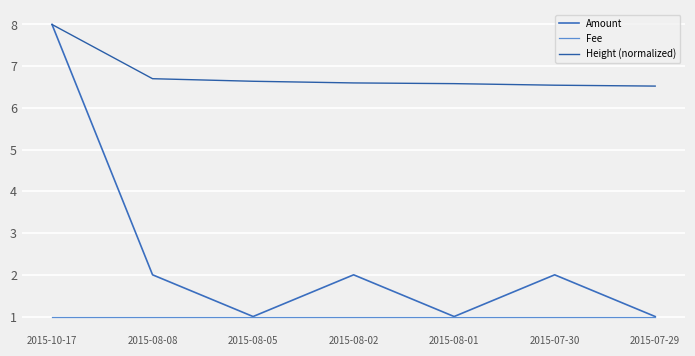

True or false: Height (normalized) has a value of 6.6 at 2015-08-01.

True